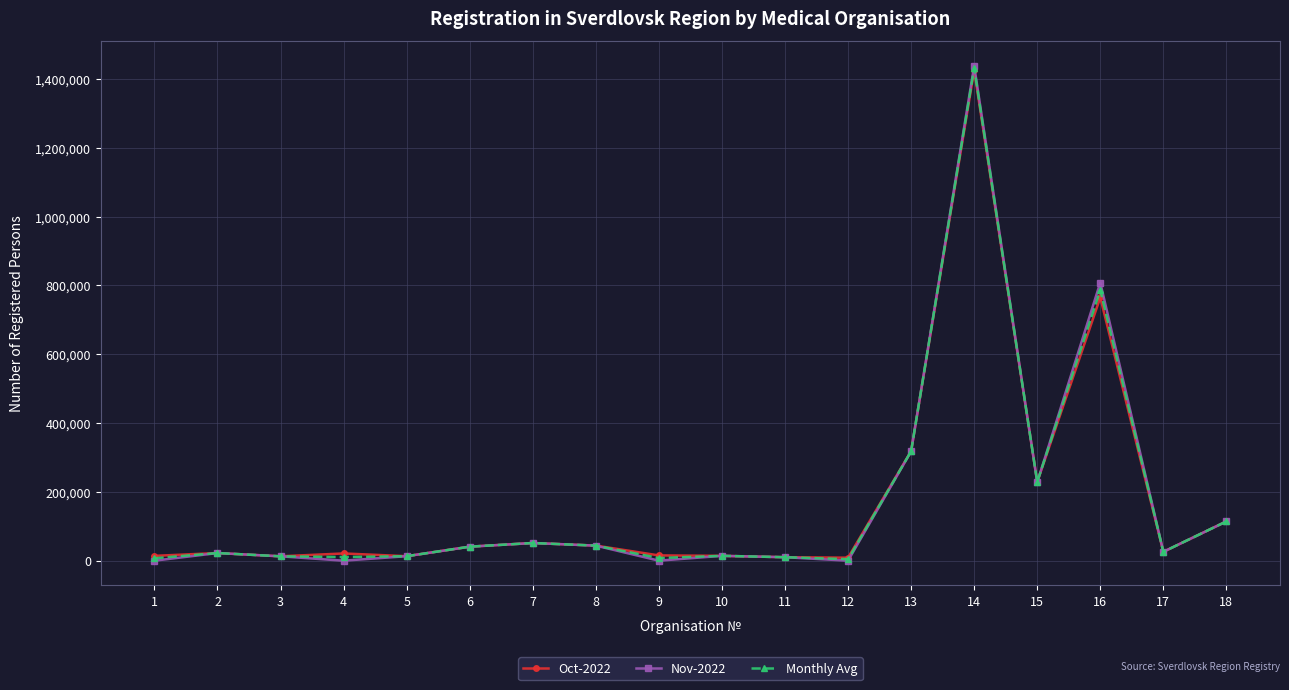

What is the difference between the maximum and minimum values in the Monthly Avg series?

1427383.5